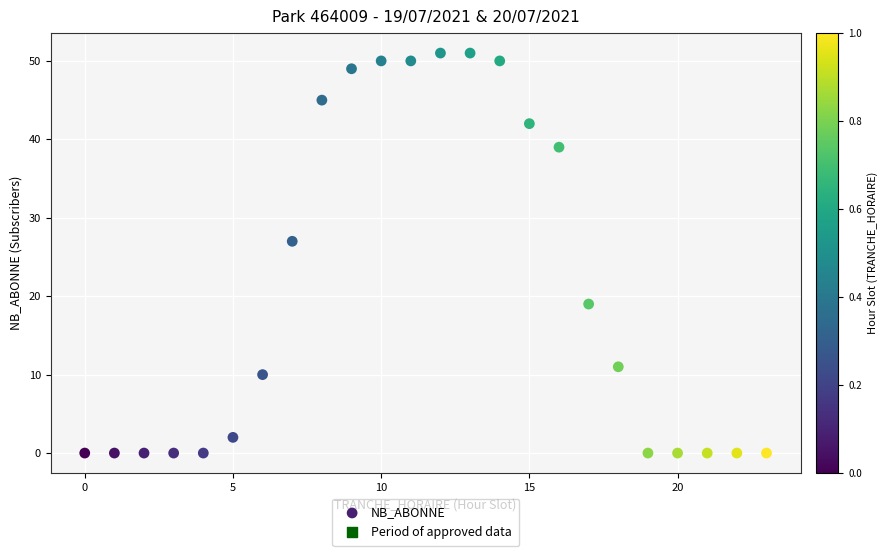

What Y value in the scatter plot is closest to 25?

27